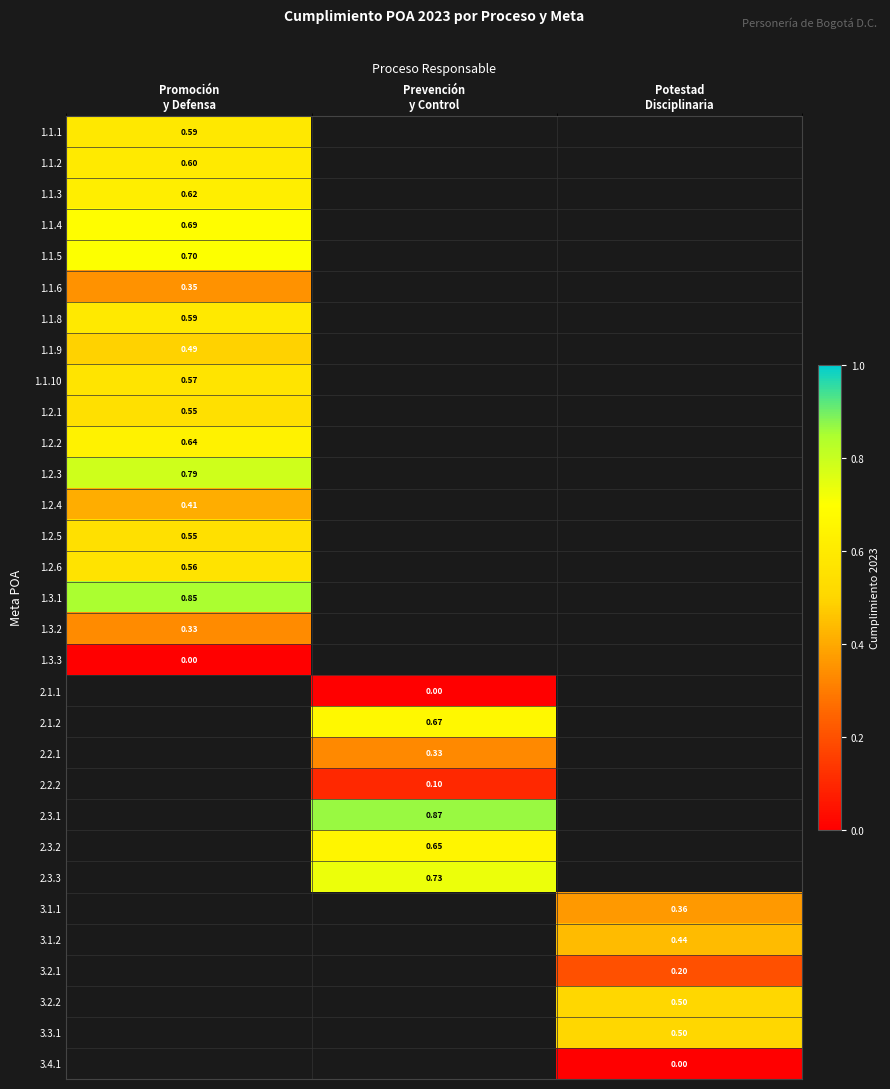

Count the number of categories in the chart.

3